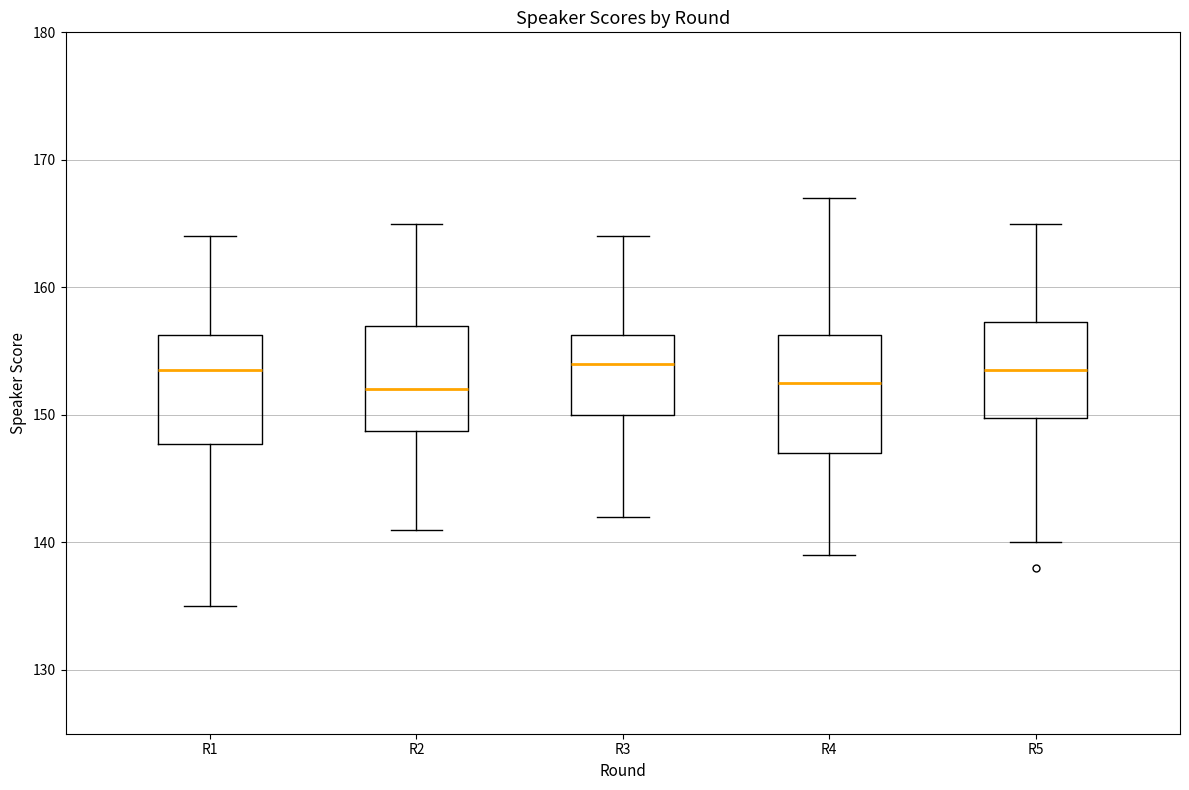

Reading left to right, read every box against the y-axis: the position of its median line, the range the box covers, and the ends of its whiskers. The values are not printed on the chart, so give them approximately, as read against the axis.

R1: median 154, box 148 to 156, whiskers 135 to 164
R2: median 152, box 149 to 157, whiskers 141 to 165
R3: median 154, box 150 to 156, whiskers 142 to 164
R4: median 153, box 147 to 156, whiskers 139 to 167
R5: median 154, box 150 to 157, whiskers 140 to 165